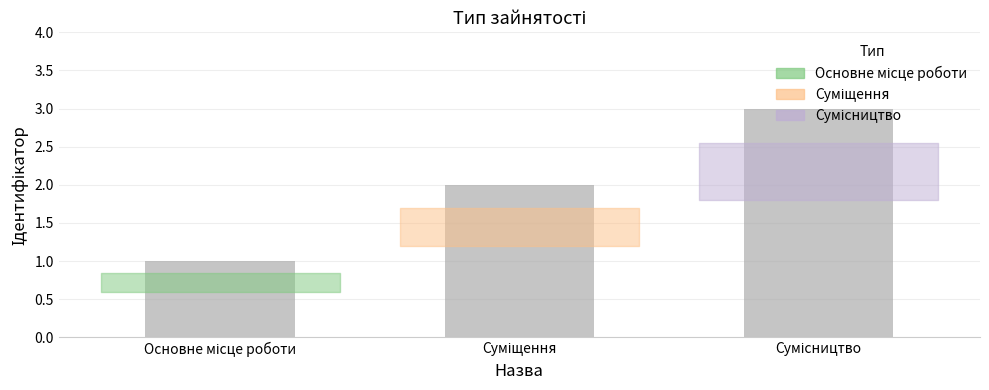

What is the maximum value shown in the chart?

3